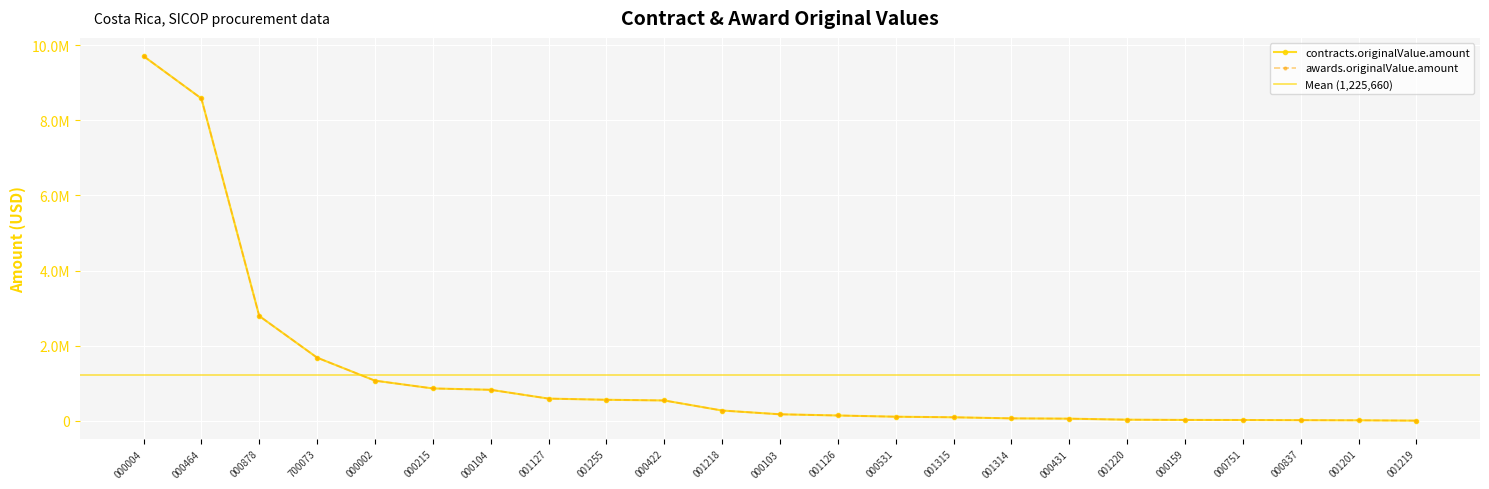

True or false: contracts.originalValue.amount and awards.originalValue.amount cross at least once.

False